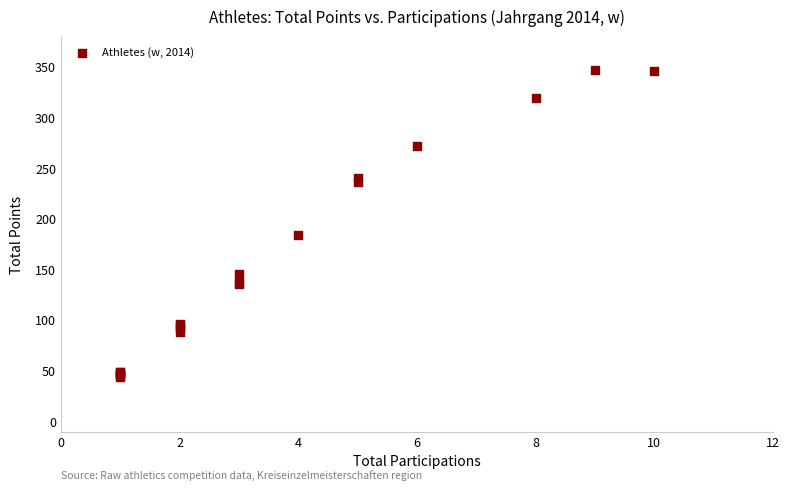

What Y value in the scatter plot is closest to 195?

184